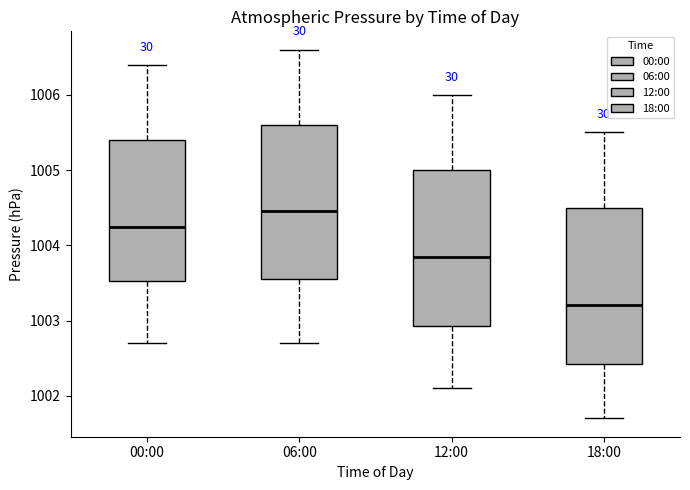

Which box's median line is the highest?

06:00